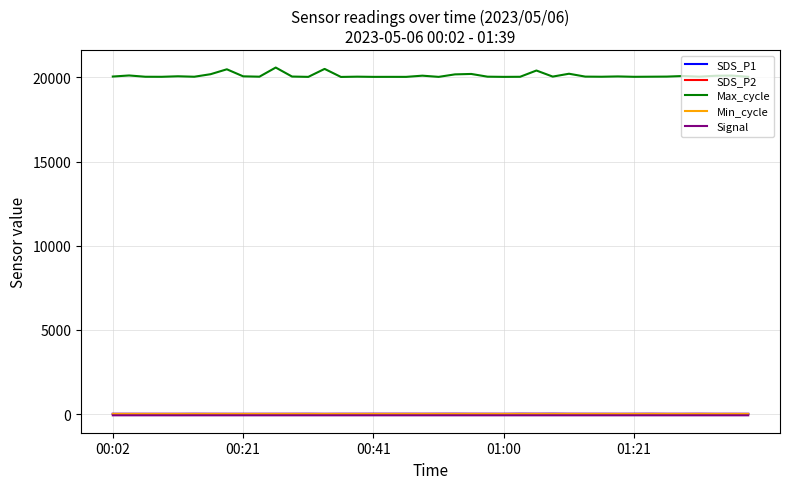

What is the greatest value displayed?

20587.0